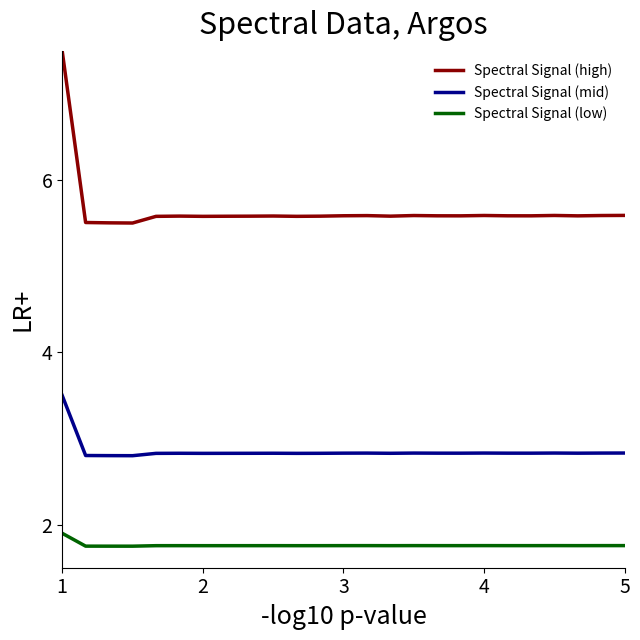

Reading left to right, what are all the values shown in this chart?

Spectral Signal (high): 7.5	5.5	5.5	5.5	5.6	5.6	5.6	5.6	5.6	5.6	5.6	5.6	5.6	5.6	5.6	5.6	5.6	5.6	5.6	5.6	5.6	5.6	5.6	5.6	5.6
Spectral Signal (mid): 3.5	2.8	2.8	2.8	2.8	2.8	2.8	2.8	2.8	2.8	2.8	2.8	2.8	2.8	2.8	2.8	2.8	2.8	2.8	2.8	2.8	2.8	2.8	2.8	2.8
Spectral Signal (low): 1.9	1.8	1.8	1.8	1.8	1.8	1.8	1.8	1.8	1.8	1.8	1.8	1.8	1.8	1.8	1.8	1.8	1.8	1.8	1.8	1.8	1.8	1.8	1.8	1.8